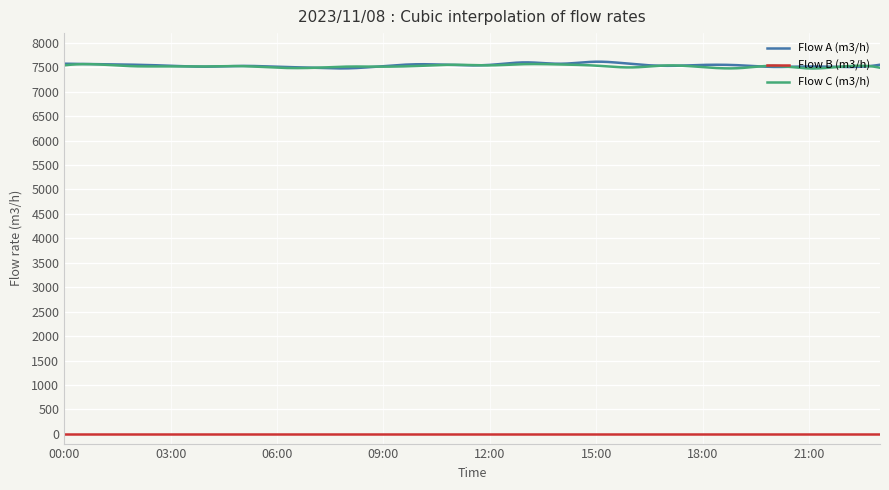

What is the maximum value for Flow C (m3/h)?

7566.9